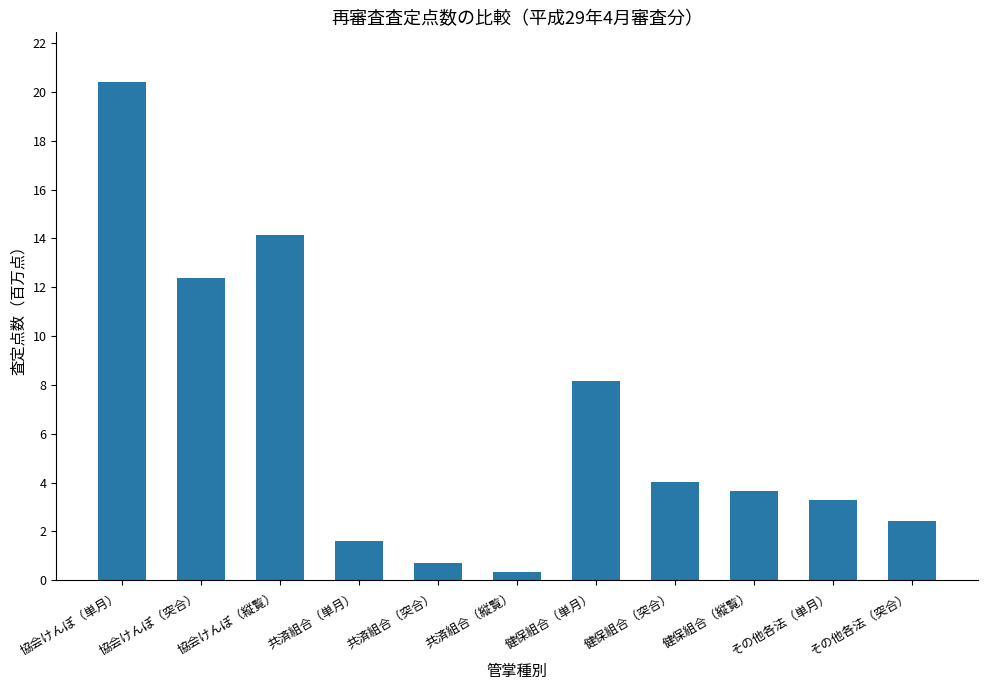

What is the difference between the values at 共済組合（単月） and 共済組合（突合）?

0.9